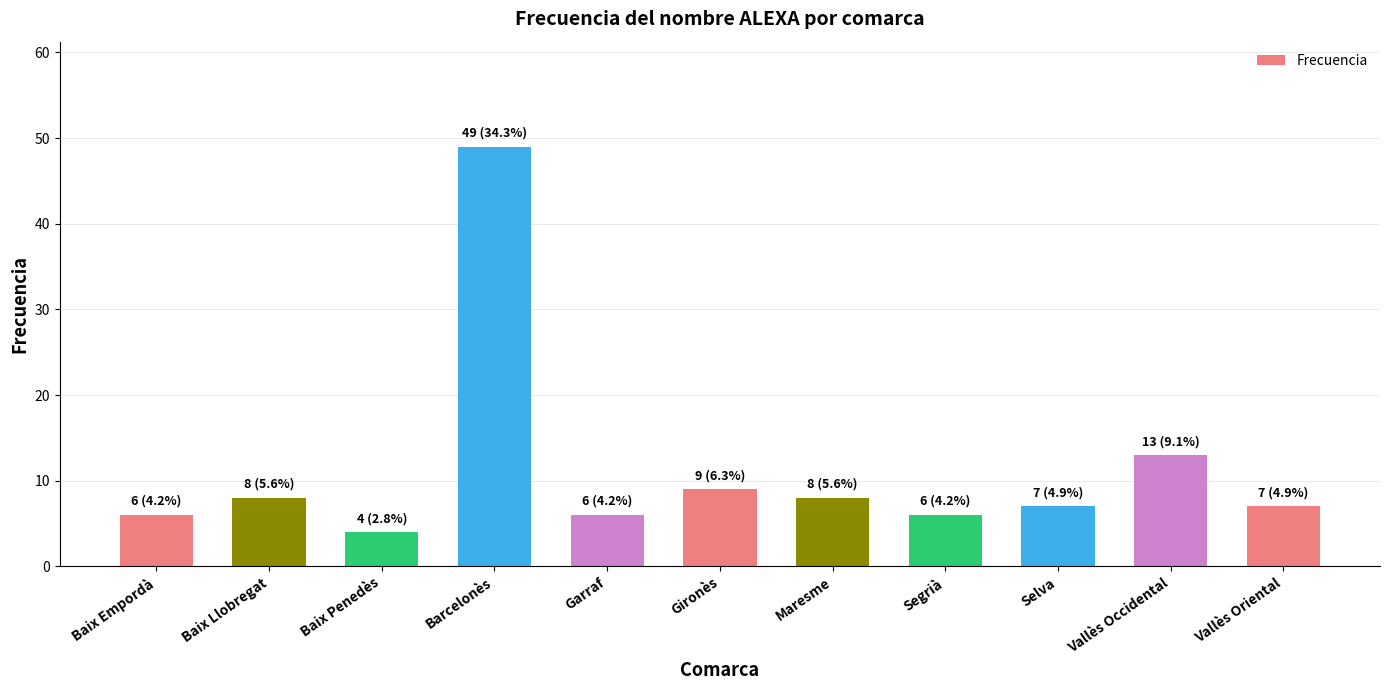

What is the difference between the maximum and minimum values?

45